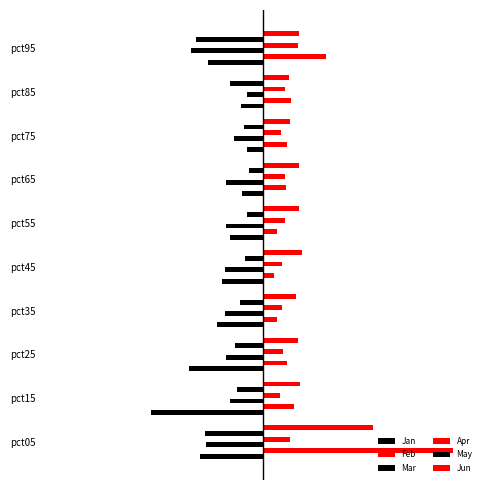

What is the sum of all Jan values?

-8.8